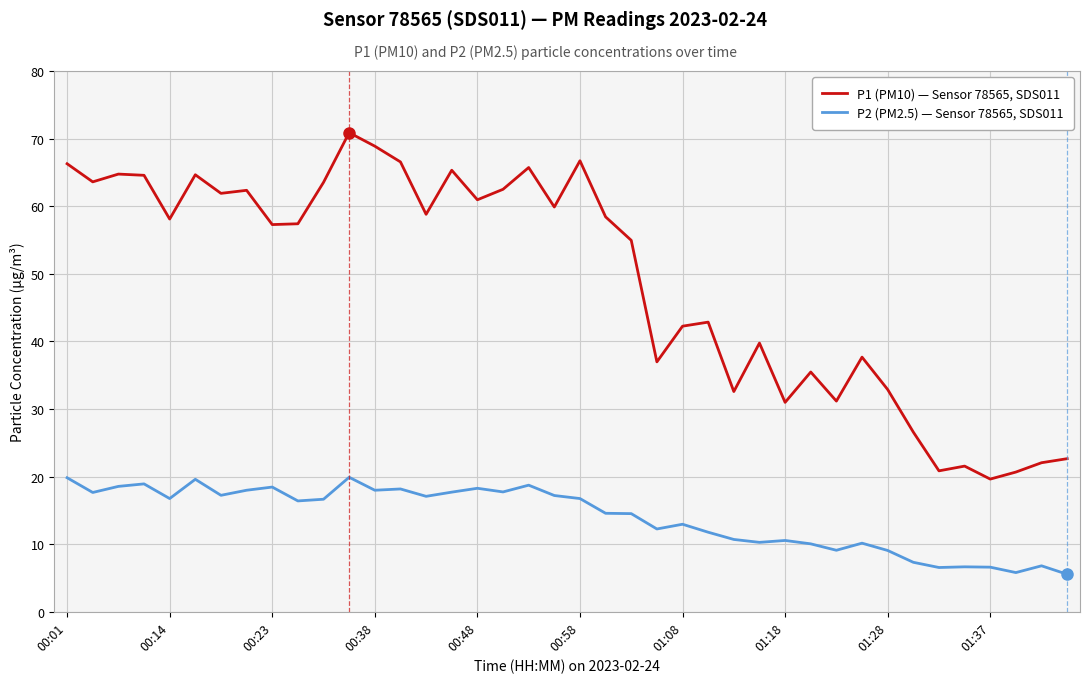

What is the sum of all P1 (PM10) — Sensor 78565, SDS011 values?

1960.5